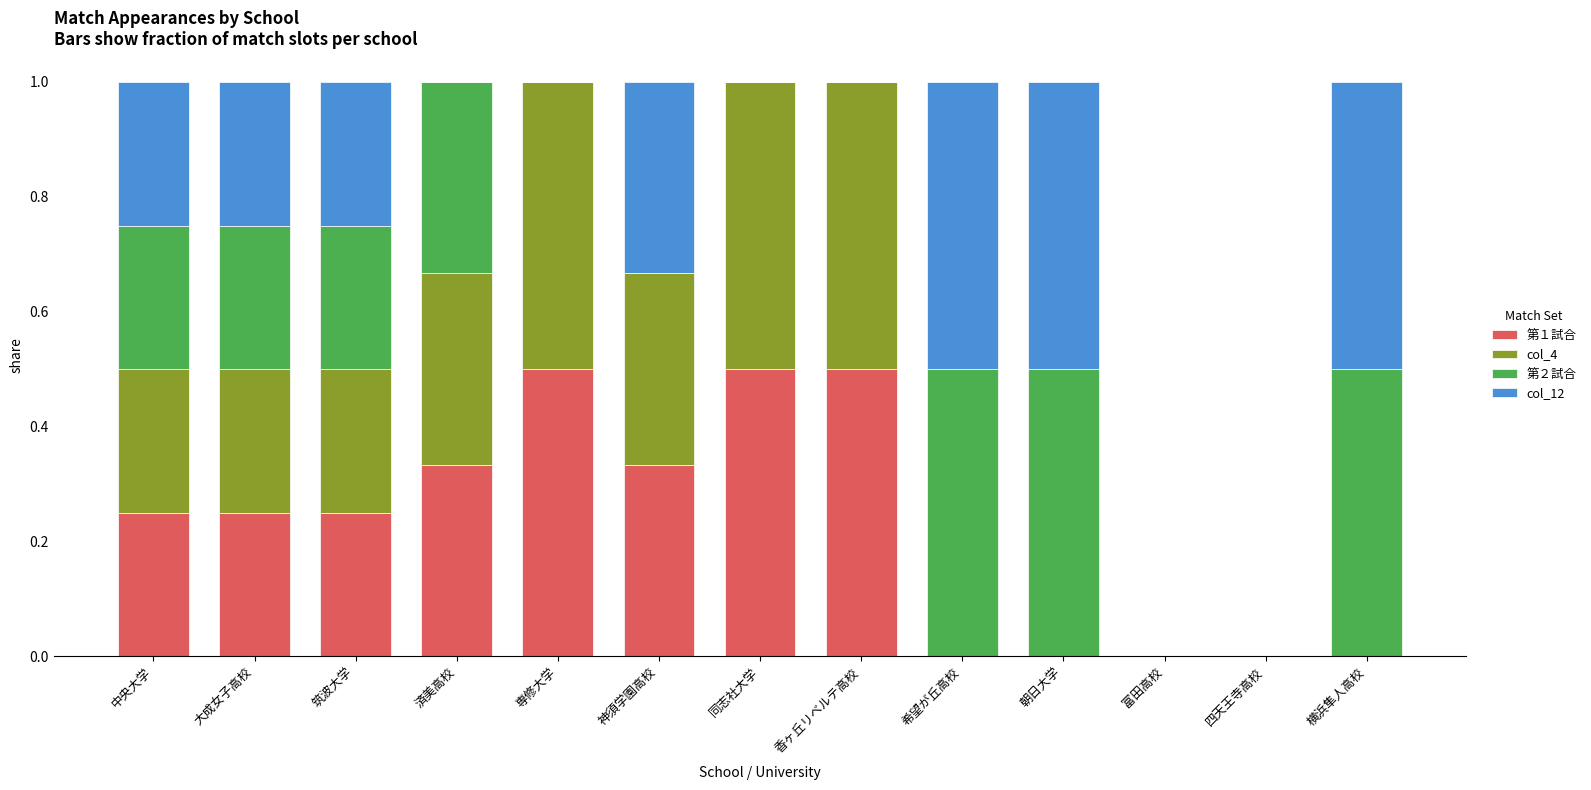

What is the highest value of the 第１試合 series?

0.5